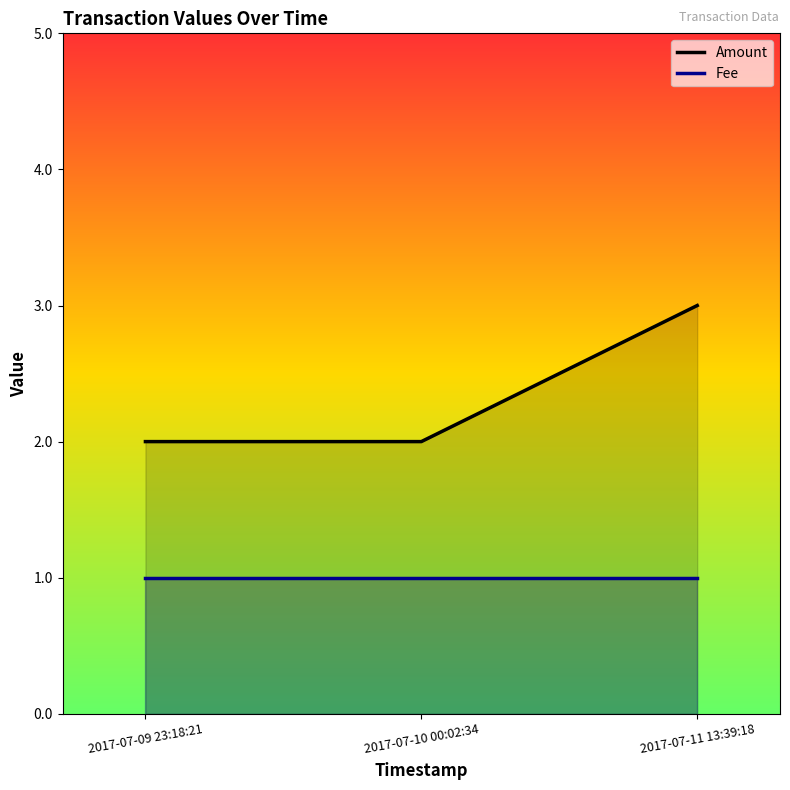

At 2017-07-11 13:39:18, list the series in order from largest to smallest.

Amount, Fee